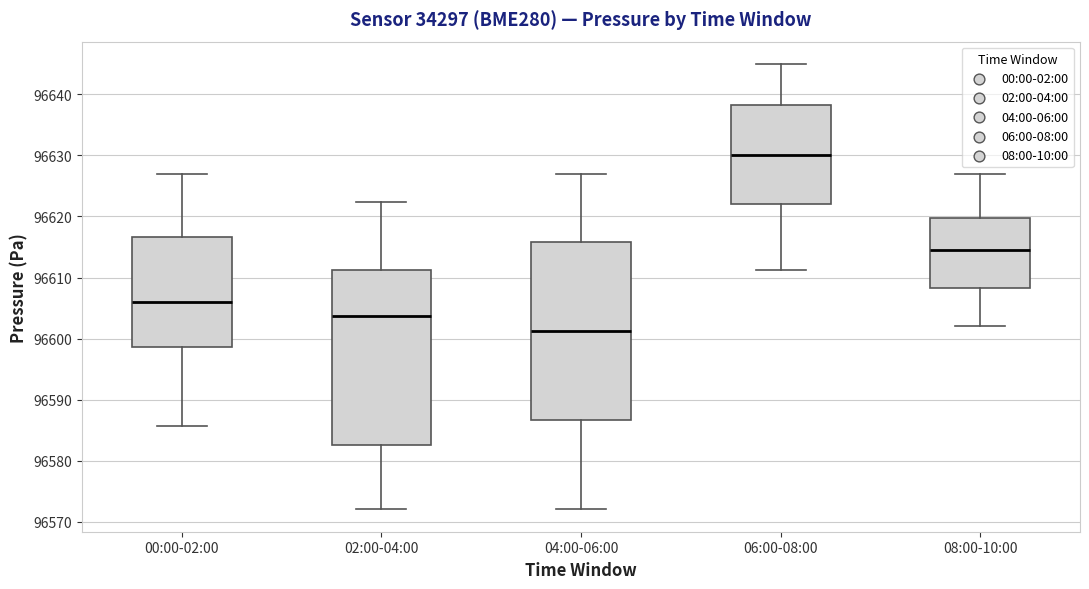

Reading left to right, read every box against the y-axis: the position of its median line, the range the box covers, and the ends of its whiskers. The values are not printed on the chart, so give them approximately, as read against the axis.

00:00-02:00: median 96606, box 96599 to 96617, whiskers 96586 to 96627
02:00-04:00: median 96604, box 96583 to 96611, whiskers 96572 to 96622
04:00-06:00: median 96601, box 96587 to 96616, whiskers 96572 to 96627
06:00-08:00: median 96630, box 96622 to 96638, whiskers 96611 to 96645
08:00-10:00: median 96615, box 96608 to 96620, whiskers 96602 to 96627